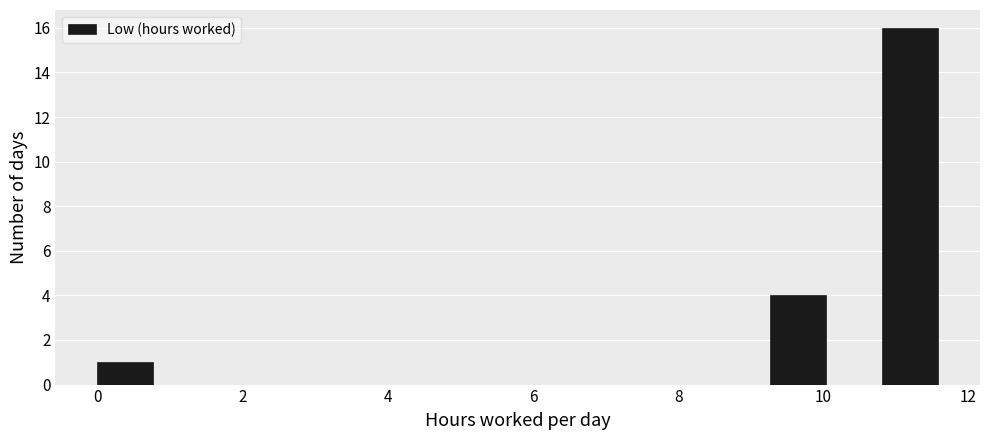

Read against the x-axis, roughly where is the centre of the tallest bar?

11.2